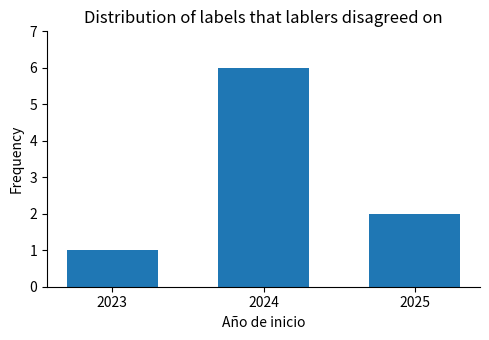

True or false: the data shows 8 at 2024.

False